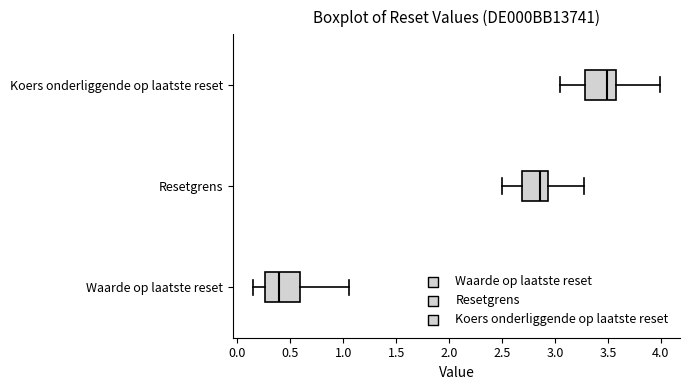

Reading bottom to top, transcribe this box plot: for each box, give where its median line is, the range the box spans, and where its two whiskers end, as read against the x-axis. The values are not printed on the chart, so give them approximately, as read against the axis.

Waarde op laatste reset: median 0.40, box 0.25 to 0.60, whiskers 0.15 to 1.05
Resetgrens: median 2.85, box 2.70 to 2.95, whiskers 2.50 to 3.25
Koers onderliggende op laatste reset: median 3.50, box 3.30 to 3.60, whiskers 3.05 to 4.00